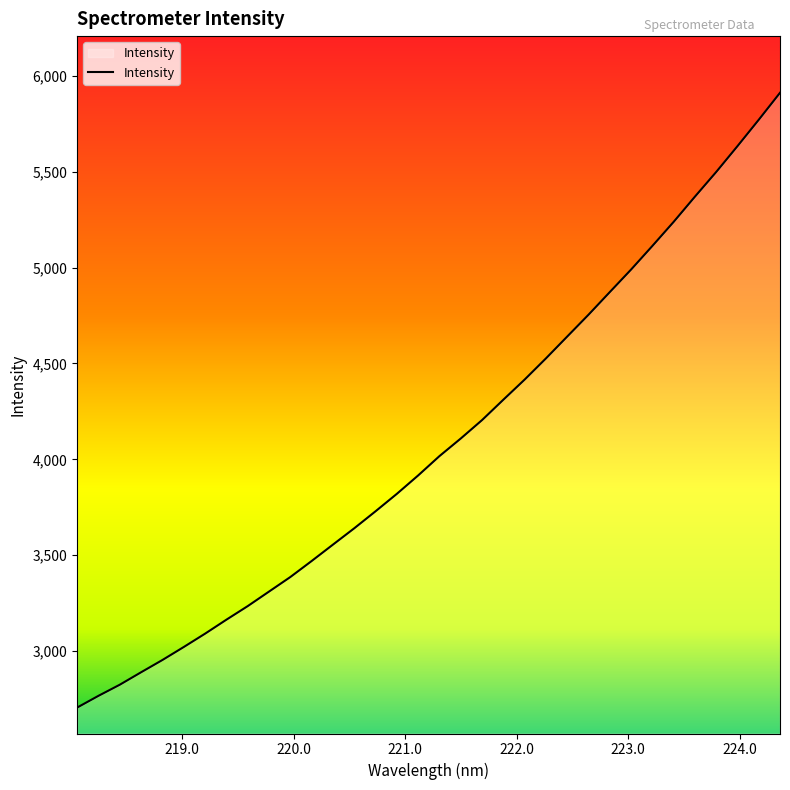

What is the smallest value displayed?

2705.7